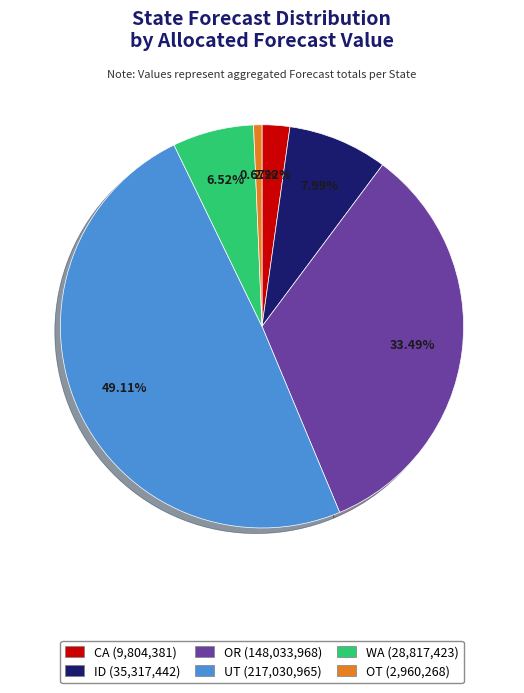

True or false: CA accounts for 2% of the total.

True